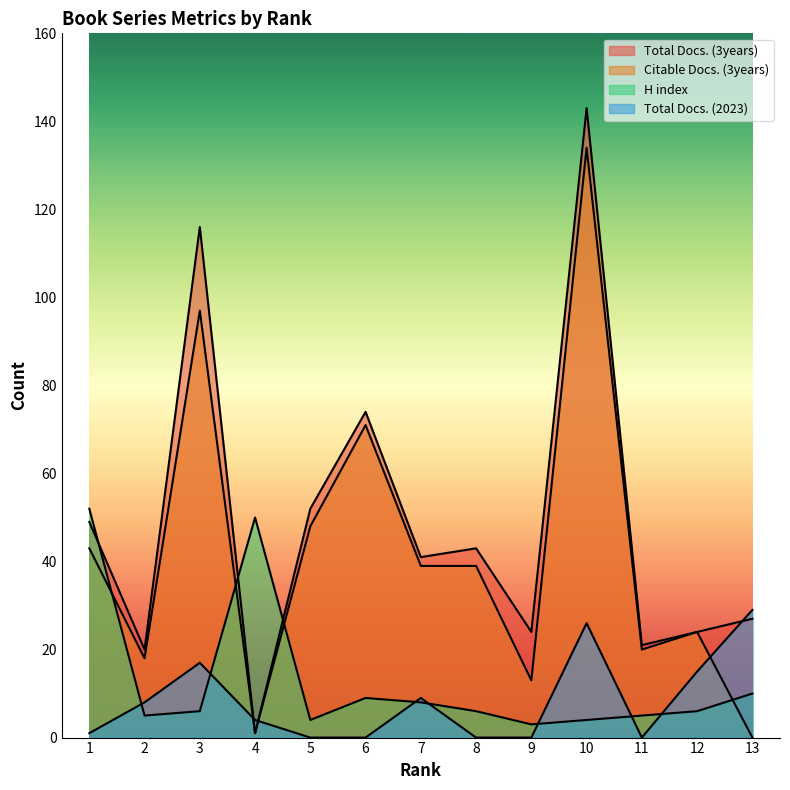

How many interior local valleys does the H index series have?

3